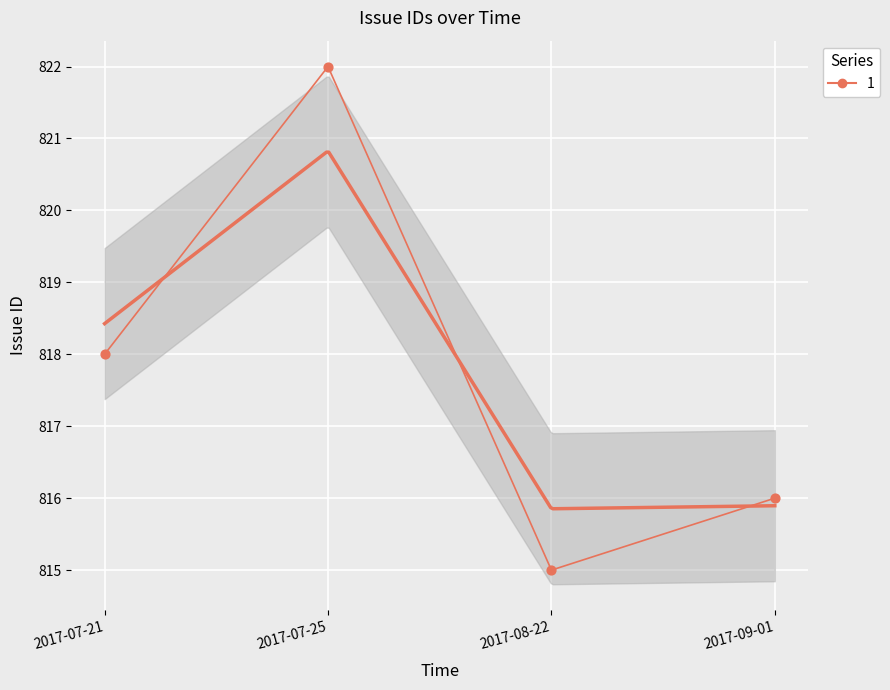

Which has a higher value, 2017-08-22 or 2017-09-01?

2017-09-01